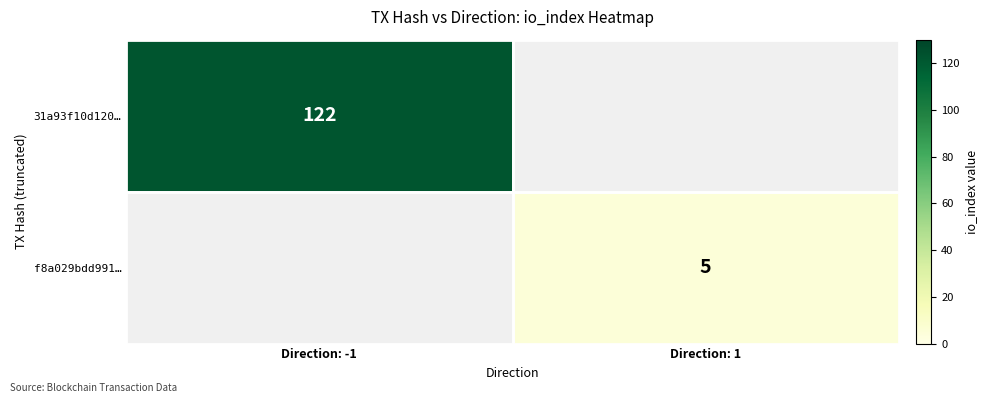

True or false: 31a93f10d120… has a value of 31 at Direction: -1.

False